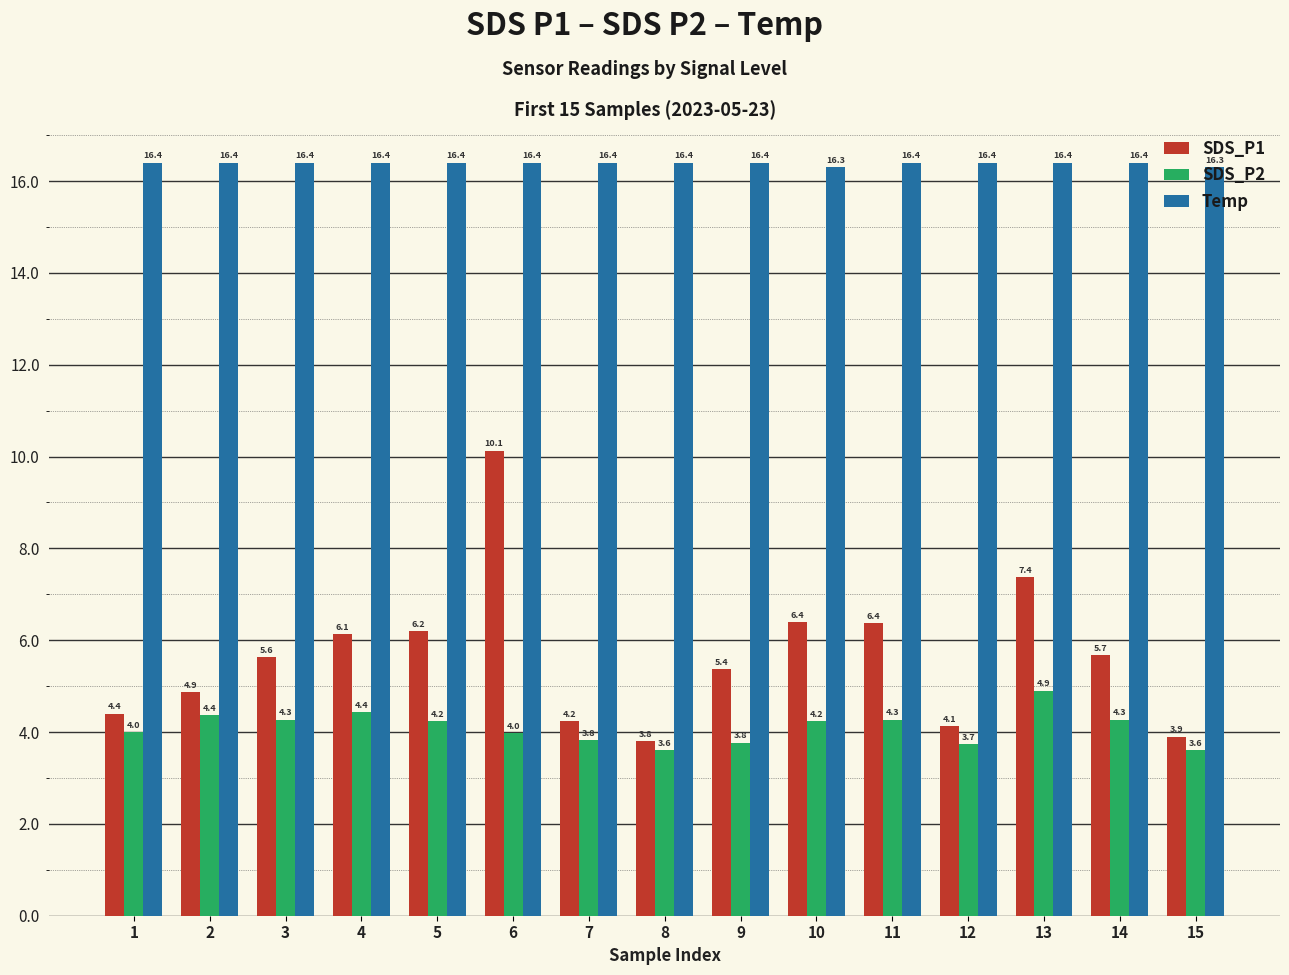

What is the difference between the maximum and second lowest values in the SDS_P2 series?

1.3